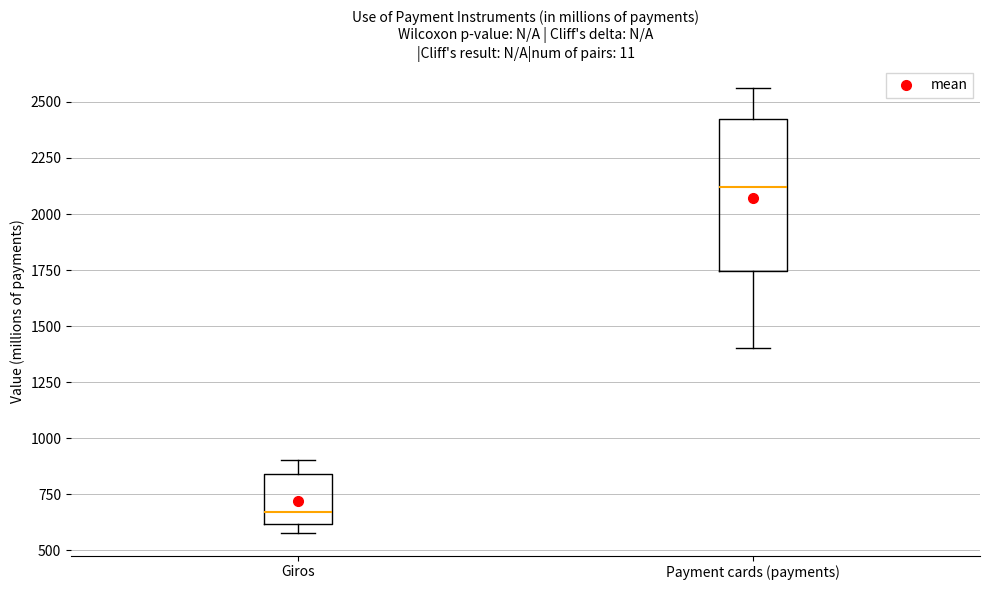

Reading left to right, read every box against the y-axis: the position of its median line, the range the box covers, and the ends of its whiskers. The values are not printed on the chart, so give them approximately, as read against the axis.

Giros: median 650, box 600 to 850, whiskers 600 (just below the box's lower edge) to 900
Payment cards (payments): median 2100, box 1750 to 2450, whiskers 1400 to 2550